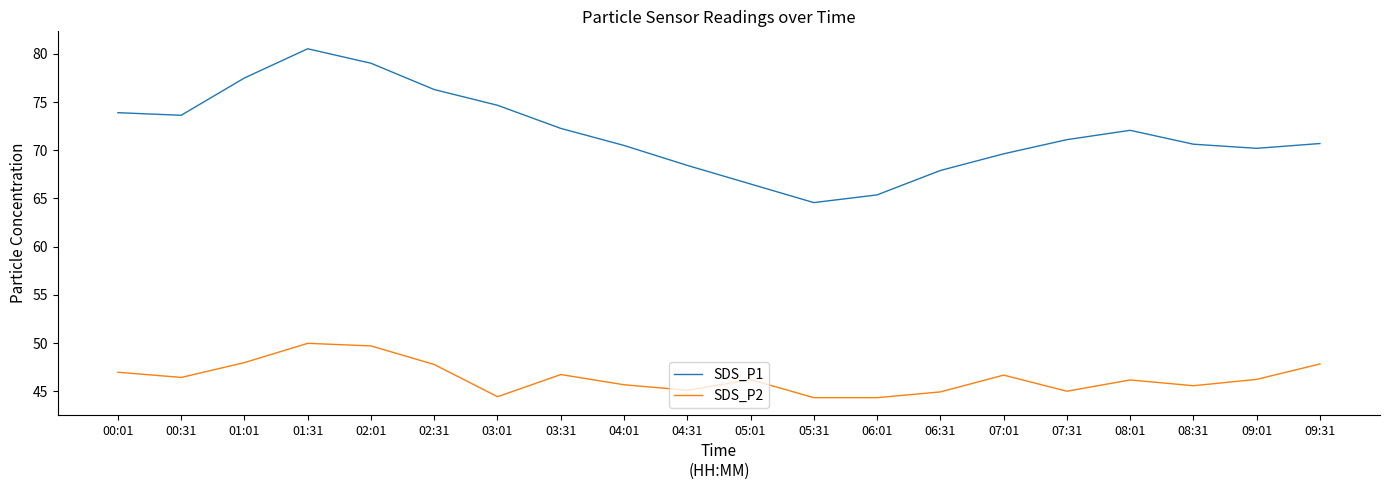

Rank the series at 00:01 from highest to lowest value.

SDS_P1, SDS_P2